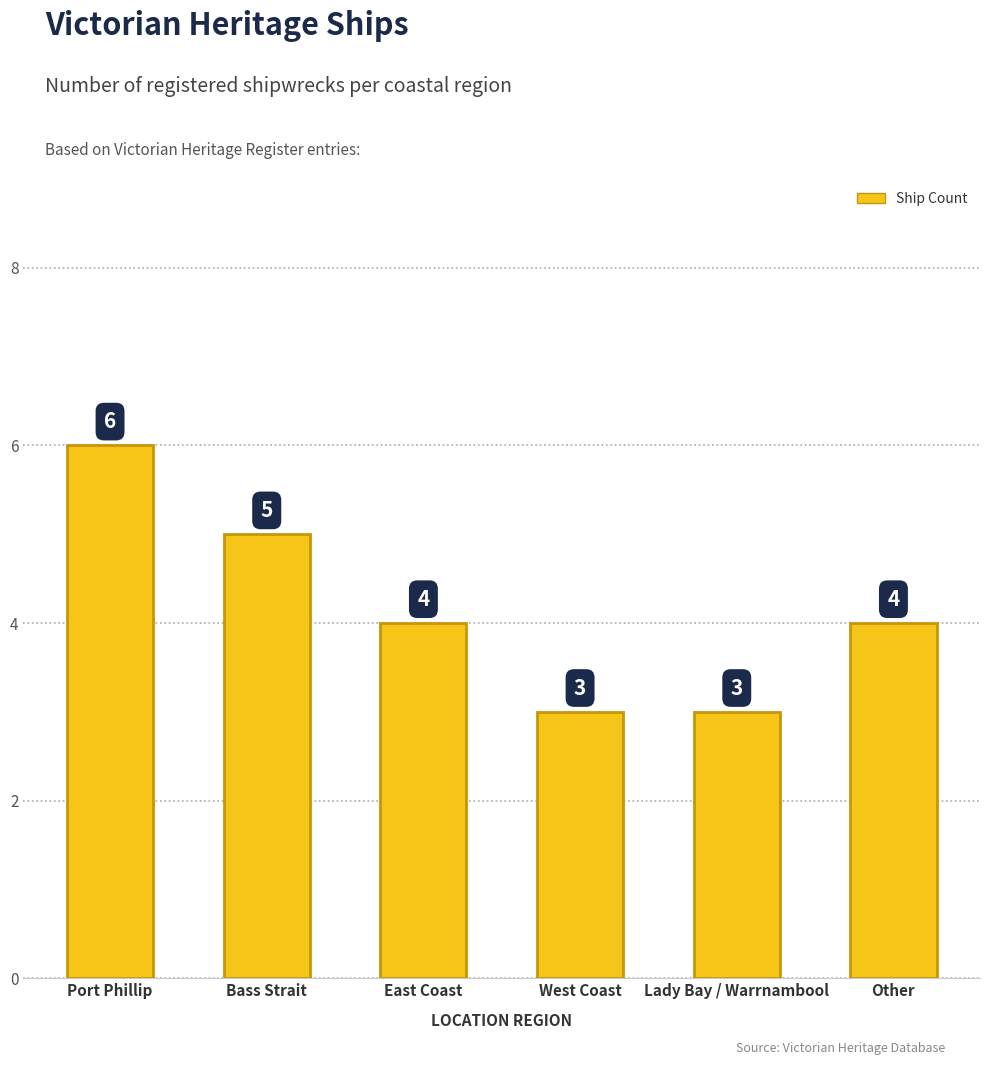

What is the label of the 1st bar from the left?

Port Phillip